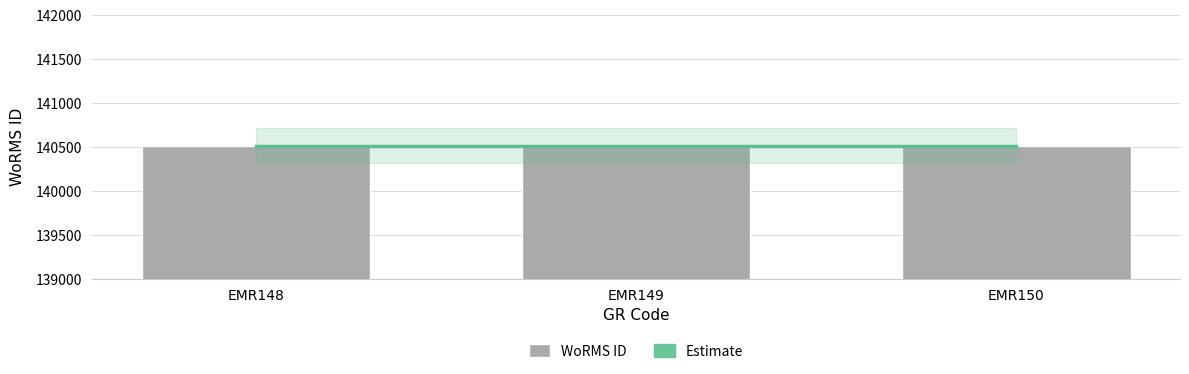

Which series has the largest range (max minus min)?

WoRMS ID